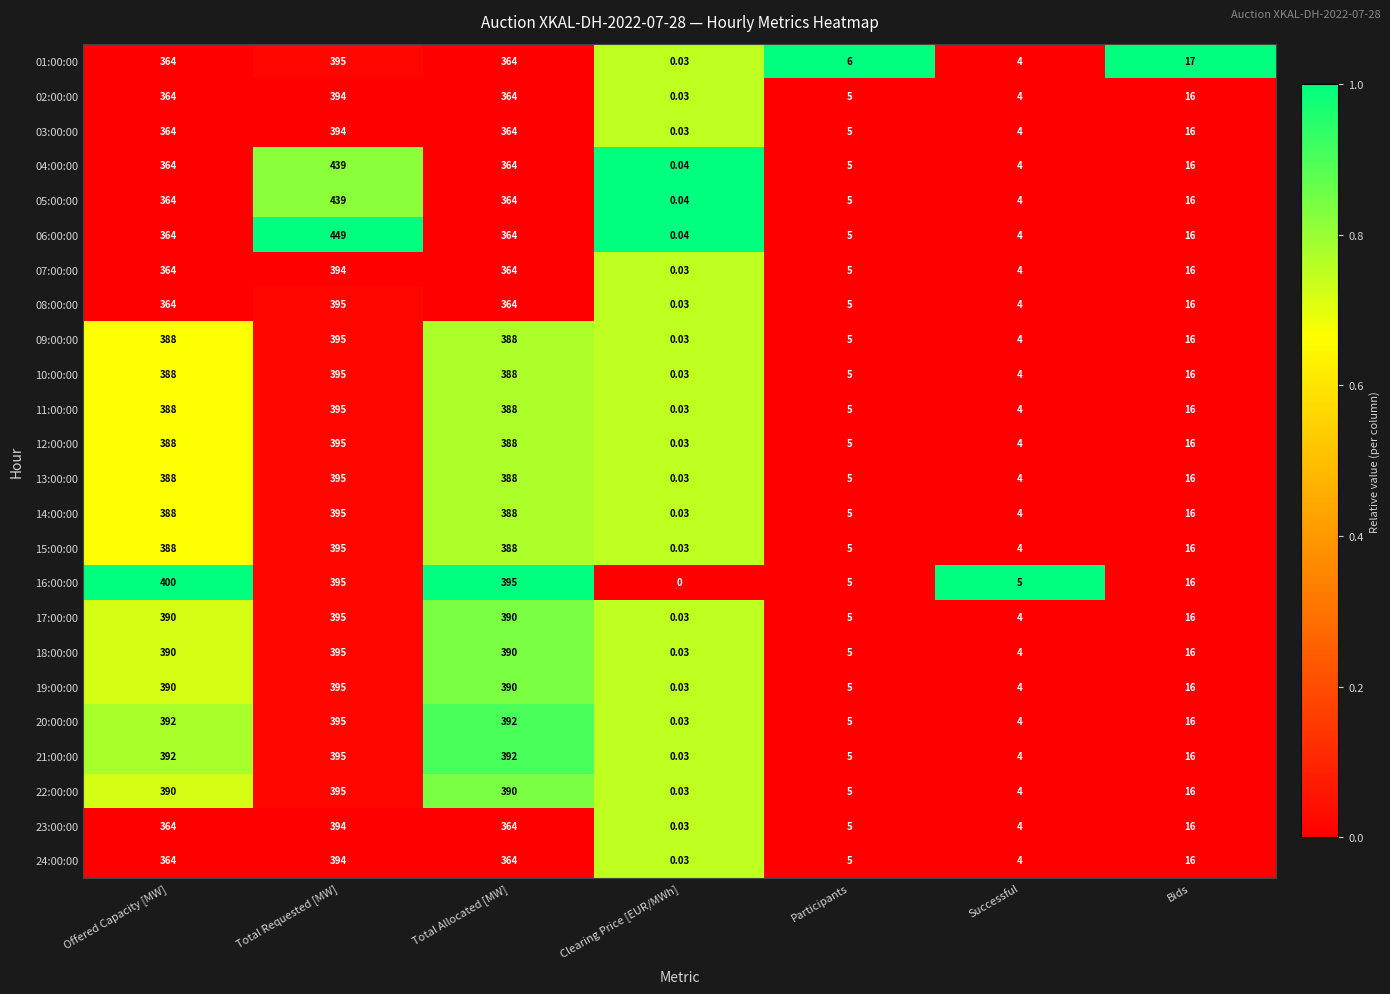

Which series has the largest total across all categories?

16:00:00